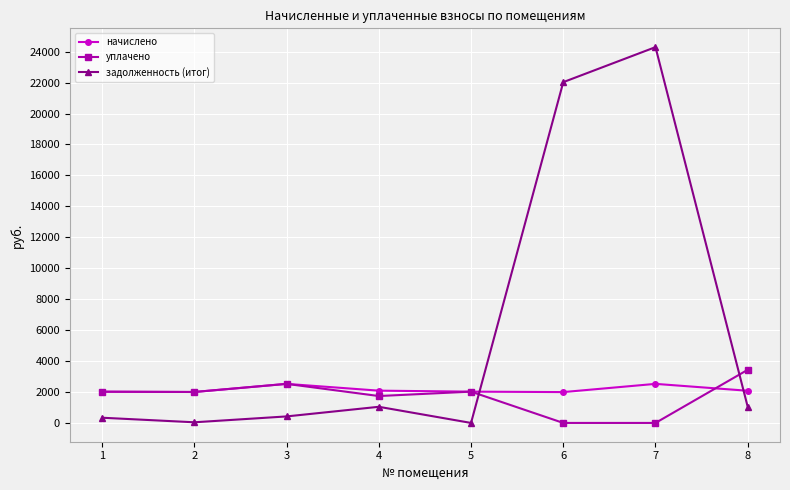

How many categories are shown in the chart?

8